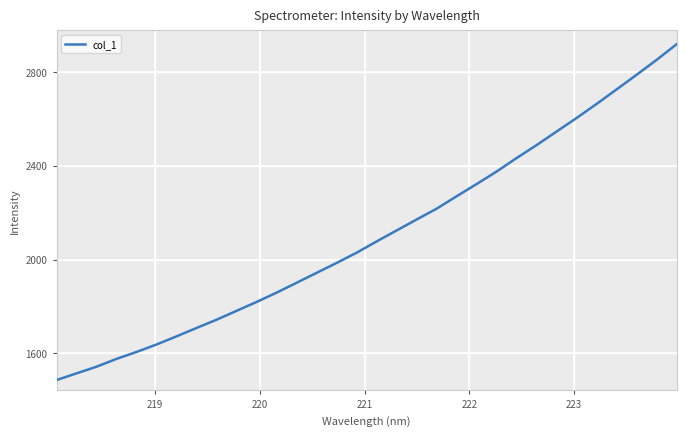

Reading right to left, transcribe all the data shown in this chart.

2918.6	2851.7	2788.2	2726.0	2664.1	2604.2	2546.6	2488.7	2433.5	2376.0	2322.6	2270.5	2217.5	2171.4	2124.7	2077.9	2029.9	1986.1	1943.9	1901.5	1859.5	1819.8	1781.9	1744.0	1708.9	1673.0	1638.4	1606.5	1576.9	1543.6	1515.1	1486.5